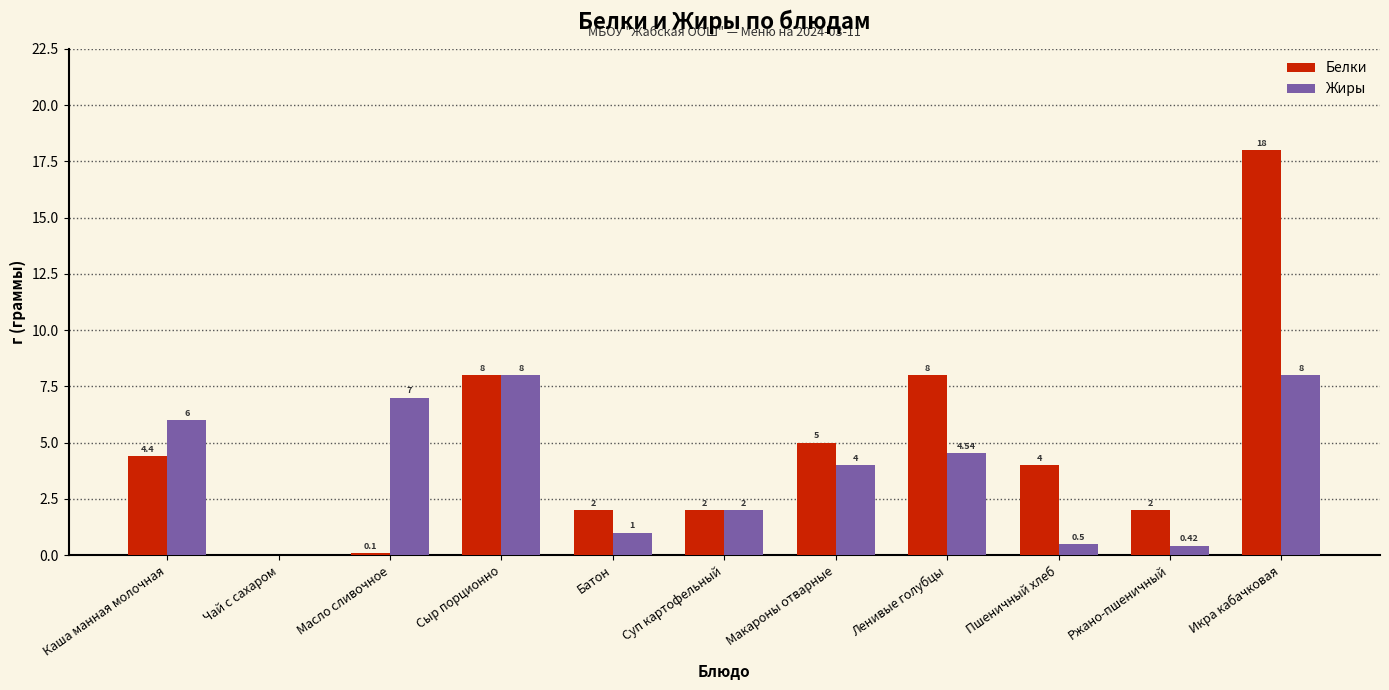

Read the Белки value at Масло сливочное.

0.1